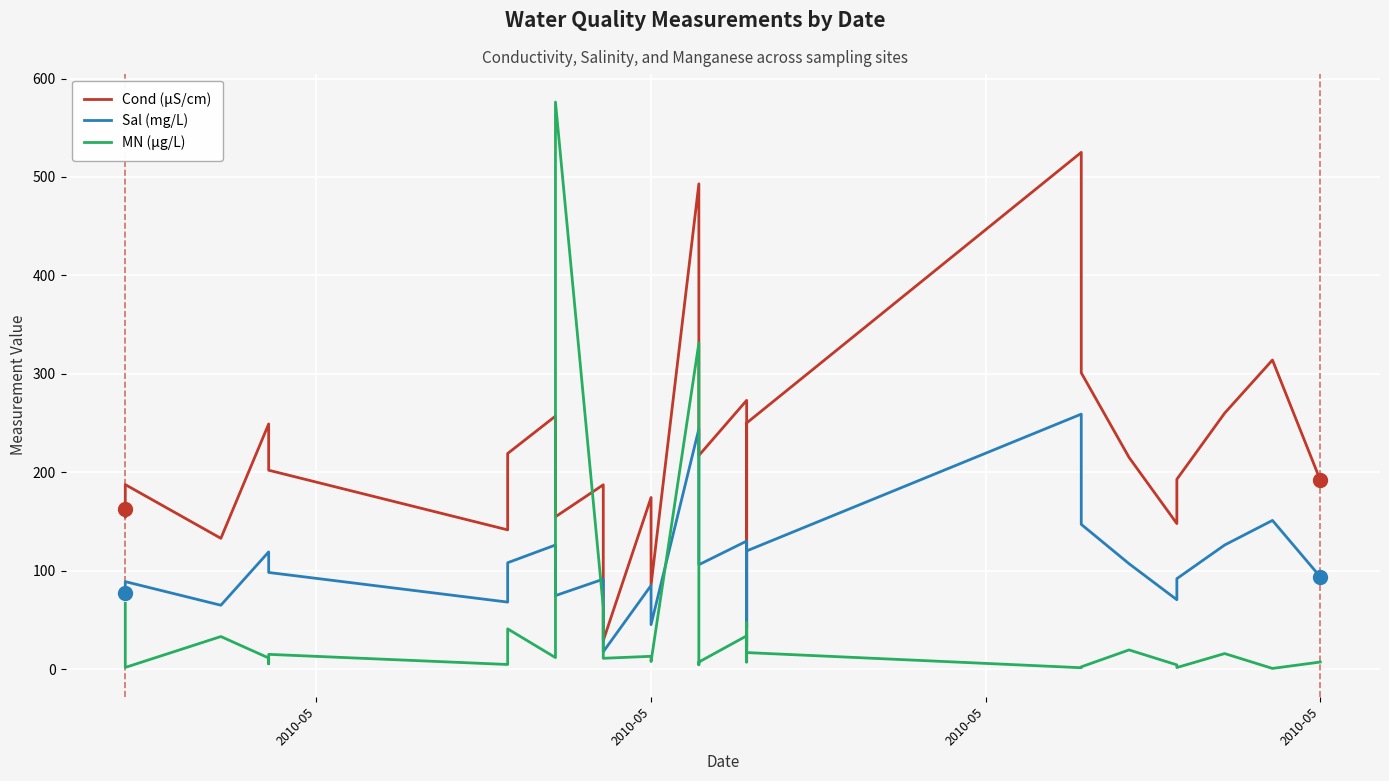

What is the difference between the highest and lowest values at 2010-05?

161.4